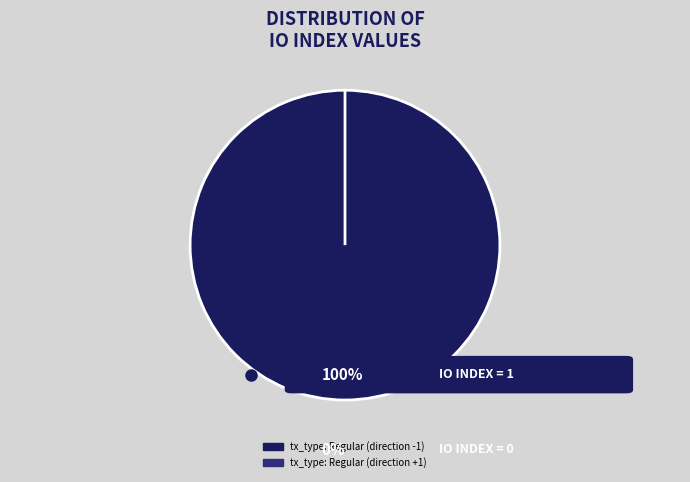

To the nearest percent, what portion does tx_type: Regular (direction -1) represent?

100%